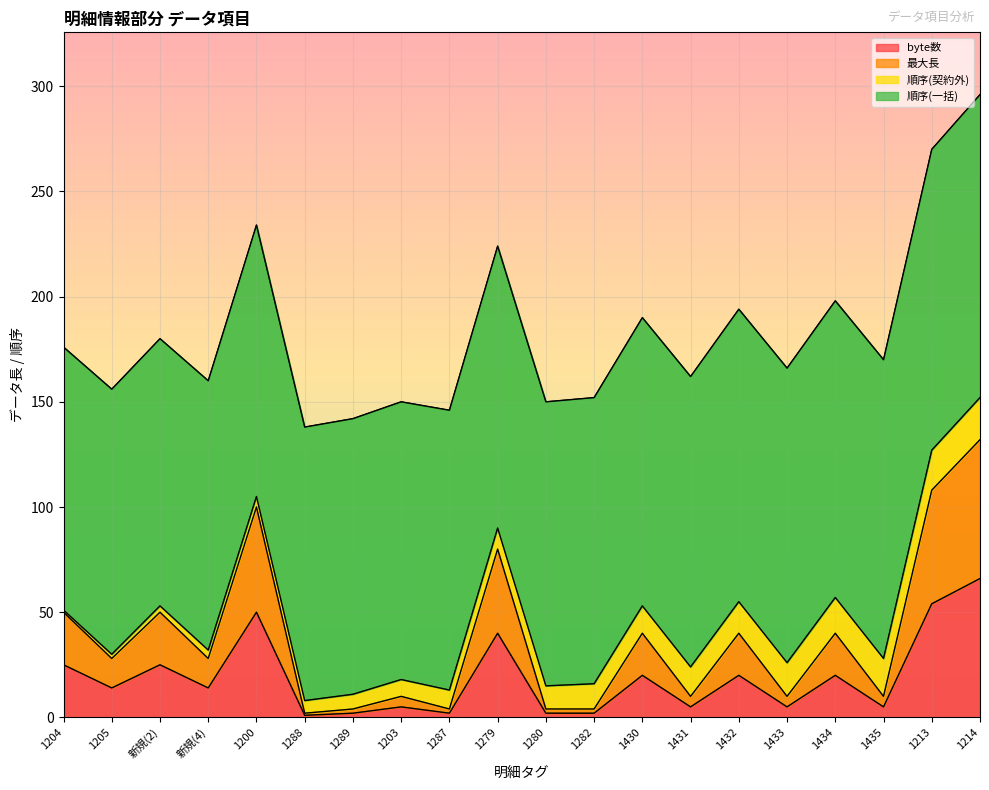

The byte数 series shows 40 at 1279. True or false?

True